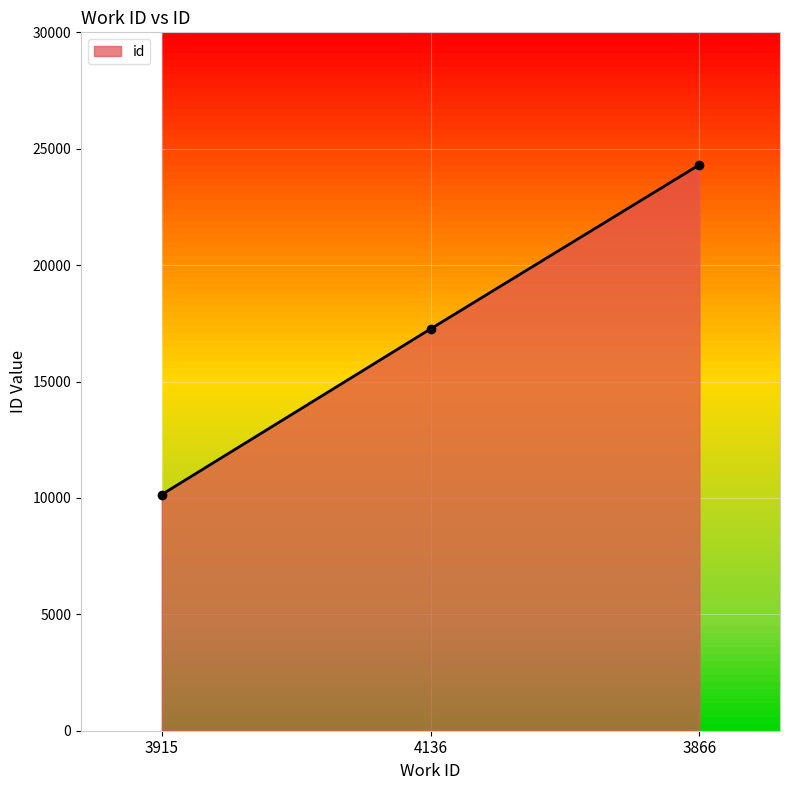

Is it true that the value at 4136 is 17259?

True